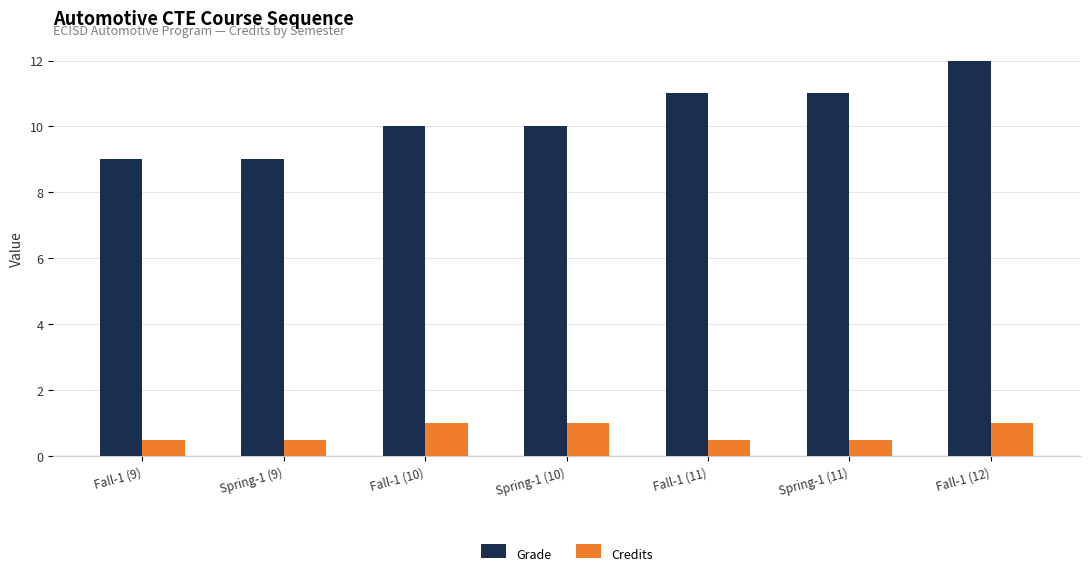

Reading left to right, what are all the values shown in this chart?

Grade: 9.0	9.0	10.0	10.0	11.0	11.0	12.0
Credits: 0.5	0.5	1.0	1.0	0.5	0.5	1.0